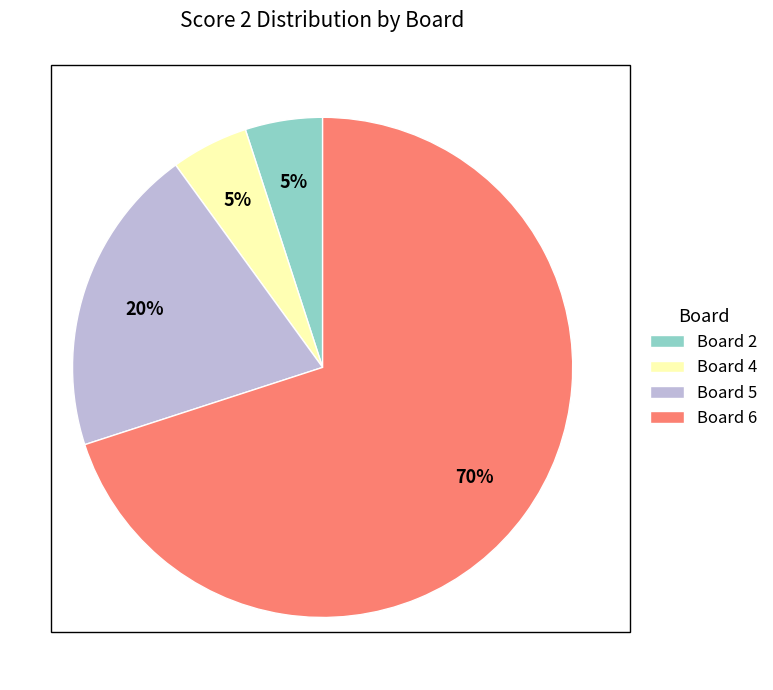

The Board 5 slice represents 12% of the pie. True or false?

False